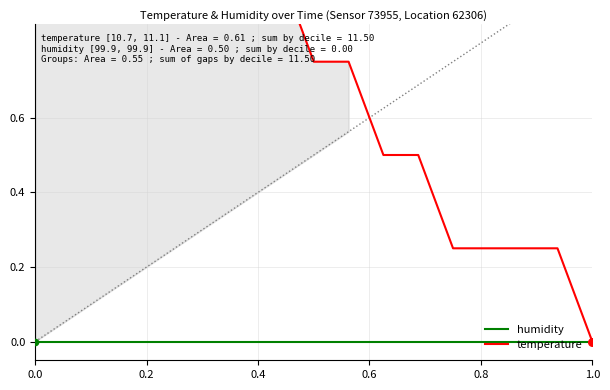

Which series reaches the maximum Y coordinate?

temperature